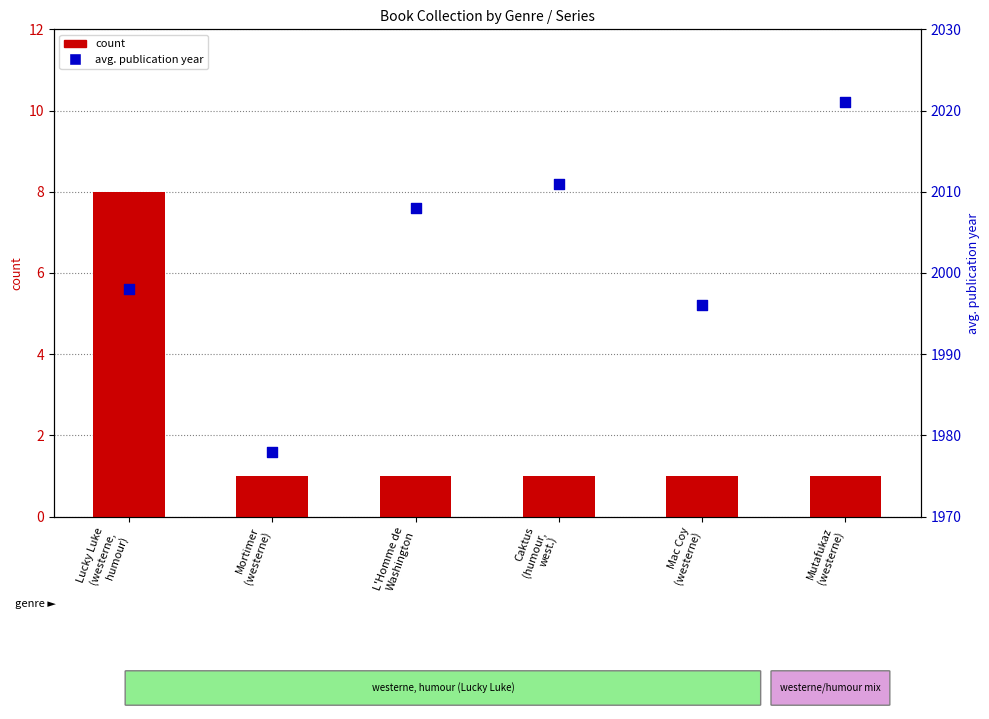

Is the value of count at Mortimer
(westerne) greater than the value of avg year at Mutafukaz
(westerne)?

No